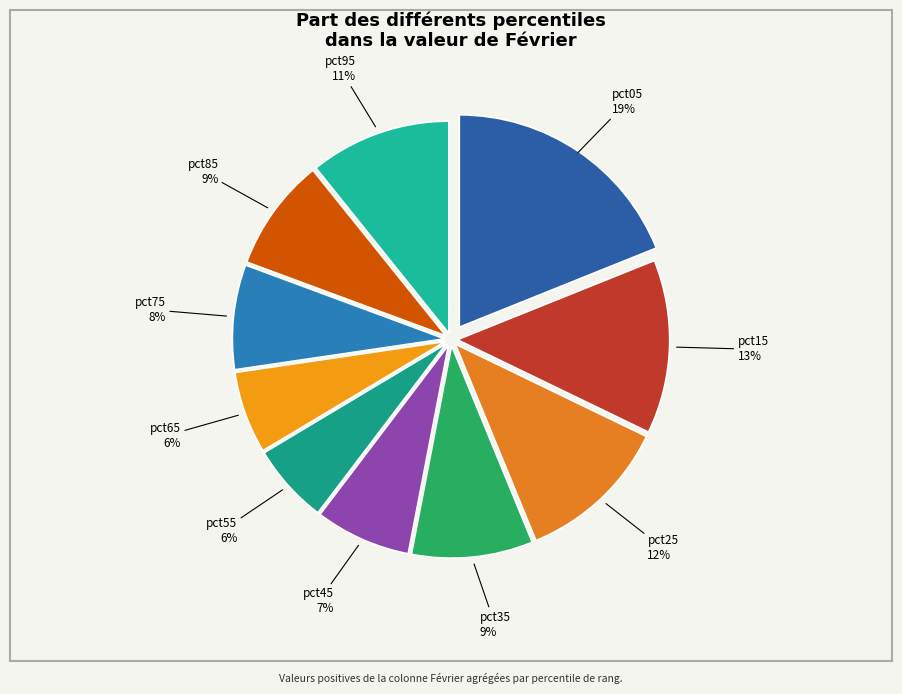

To the nearest percent, what portion does pct75 represent?

8%